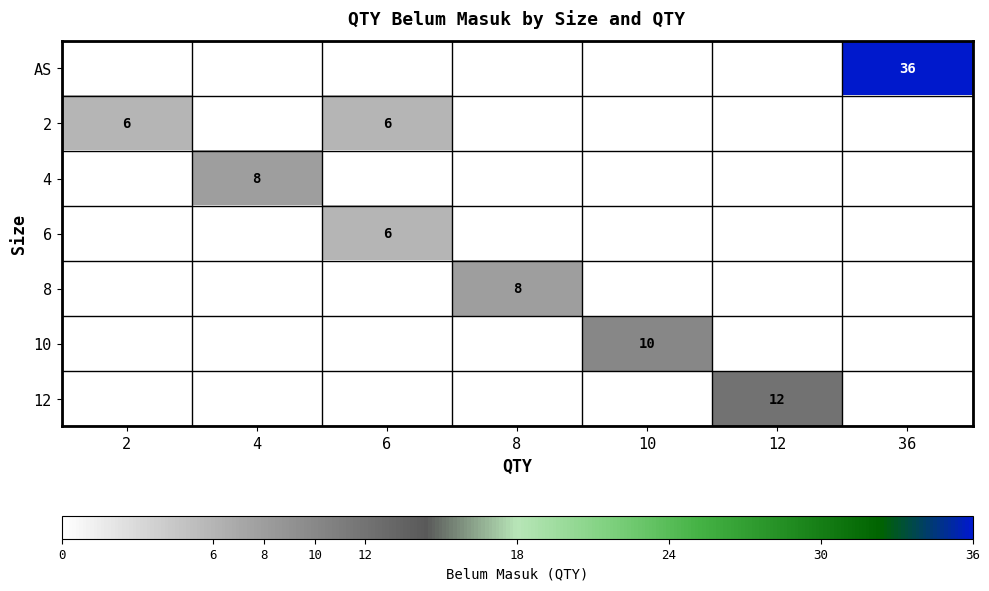

At how many categories does at least one series exceed 19?

1